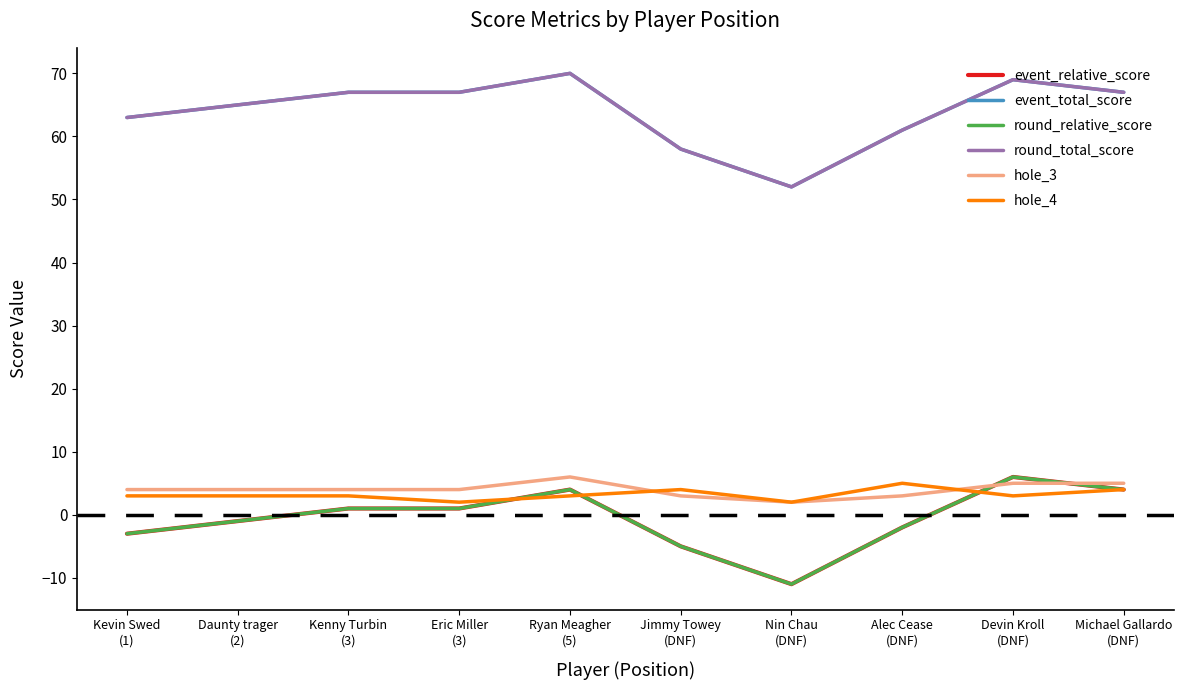

Does the chart have visible grid lines?

No